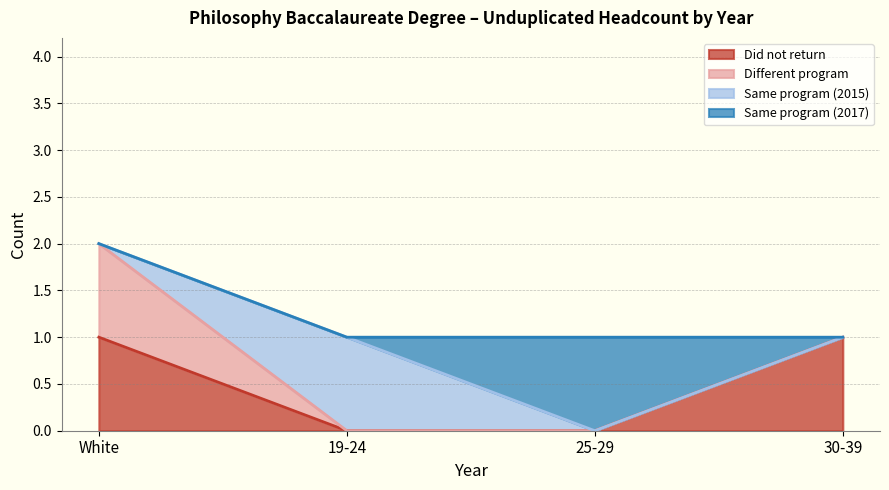

What is the label of the 3rd point from the left?

25-29